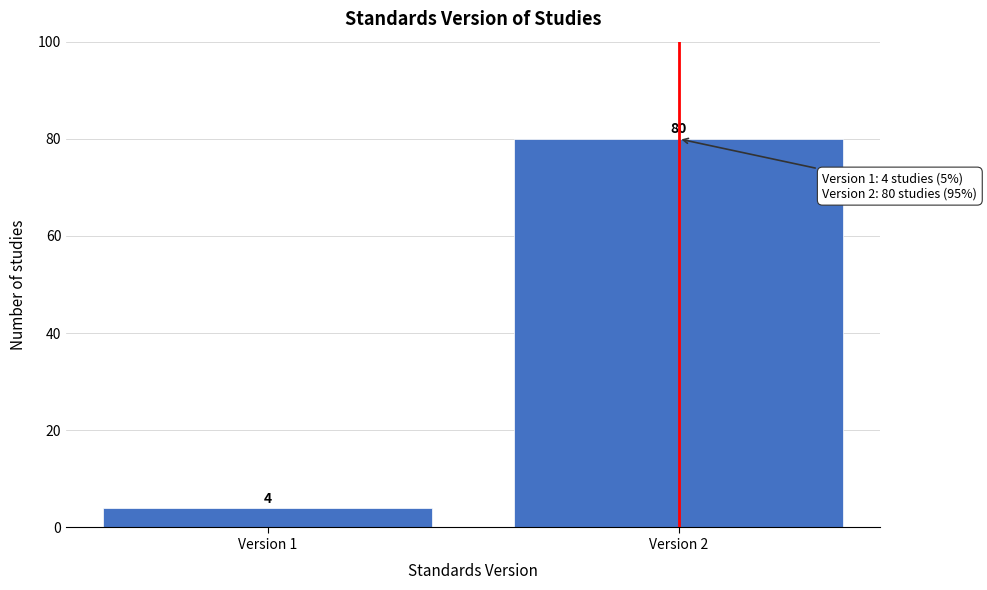

Reading right to left, extract all data points from this chart.

80	4